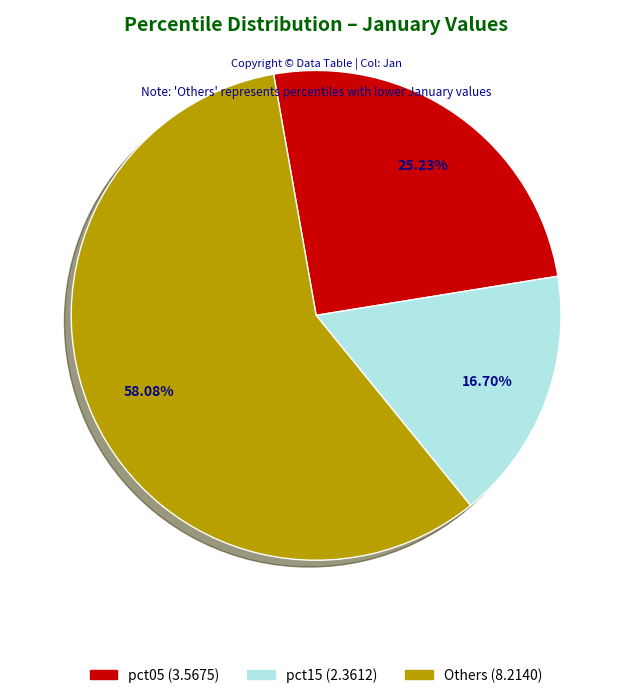

Is there any slice that represents more than half of the pie?

Yes